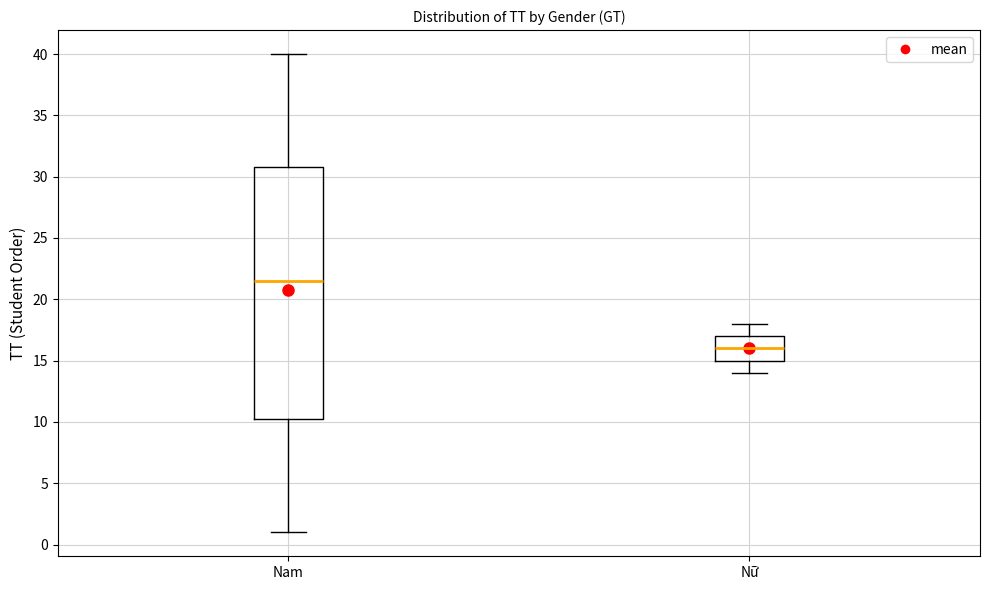

Reading left to right, read every box against the y-axis: the position of its median line, the range the box covers, and the ends of its whiskers. The values are not printed on the chart, so give them approximately, as read against the axis.

Nam: median 21.5, box 10.5 to 31.0, whiskers 1.0 to 40.0
Nữ: median 16.0, box 15.0 to 17.0, whiskers 14.0 to 18.0